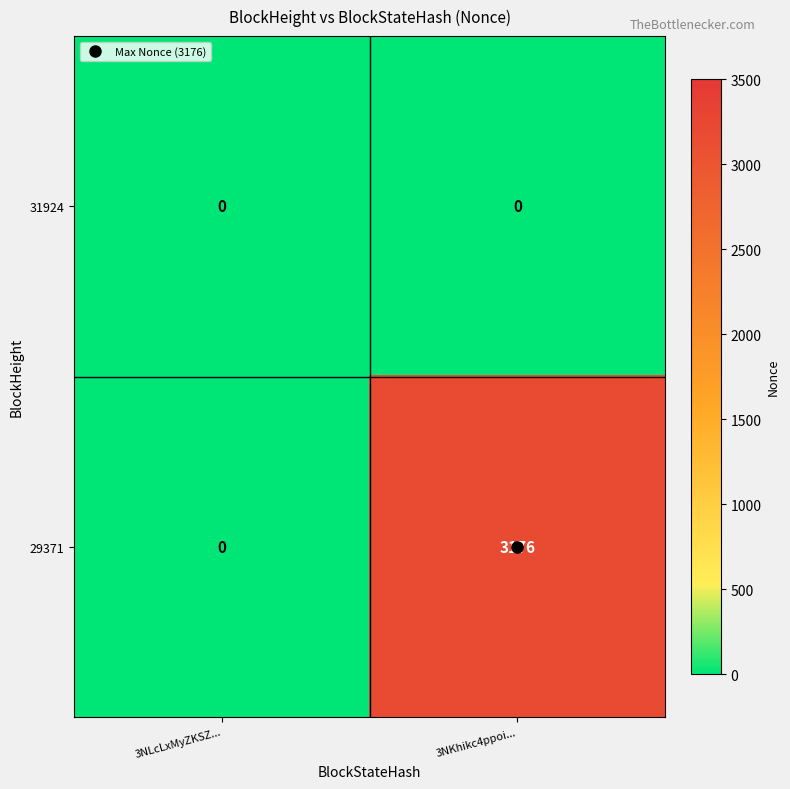

What is the difference between the highest and lowest values at 3NKhikc4ppoi...?

3176